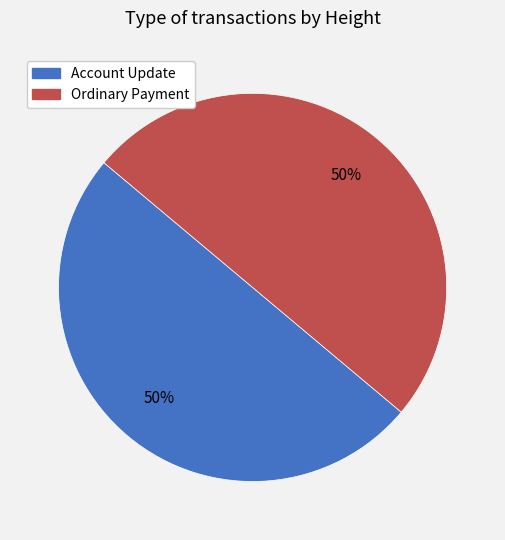

How many slices are in this pie chart?

2